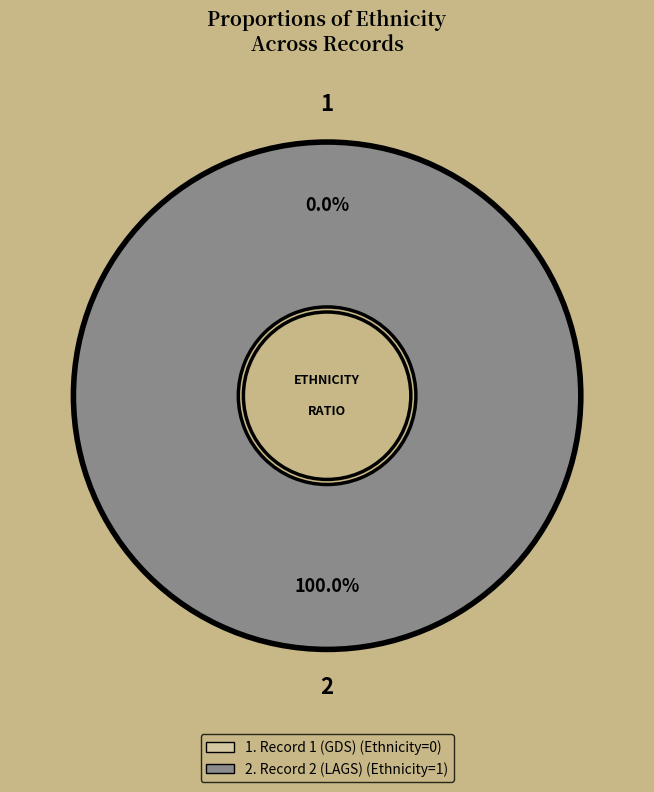

How many slices are in this pie chart?

2